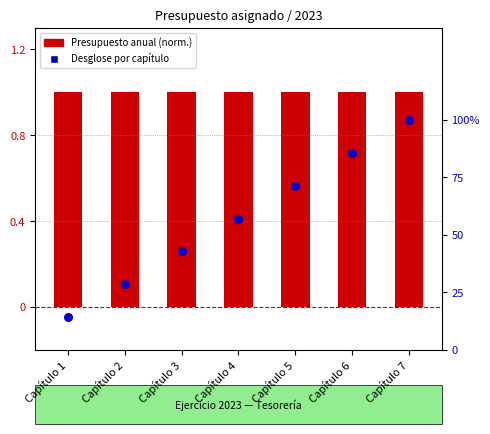

Which series contains the highest Y value?

Presupuesto anual asignado